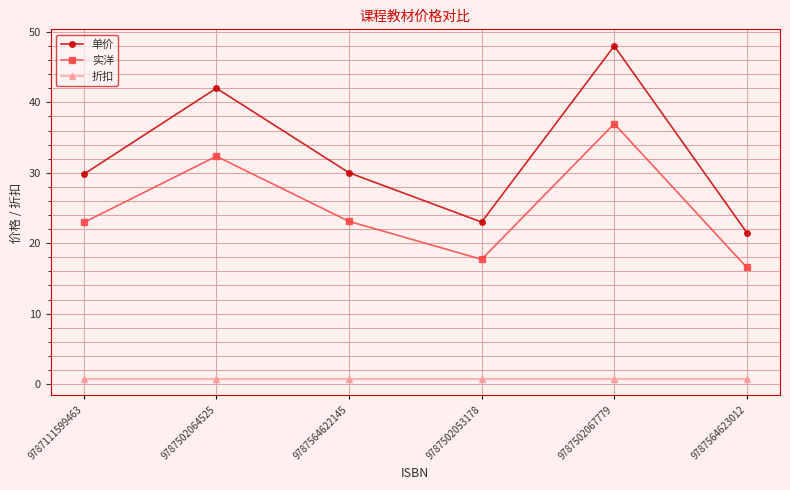

Which category has the highest value in the 实洋 series?

9787502067779